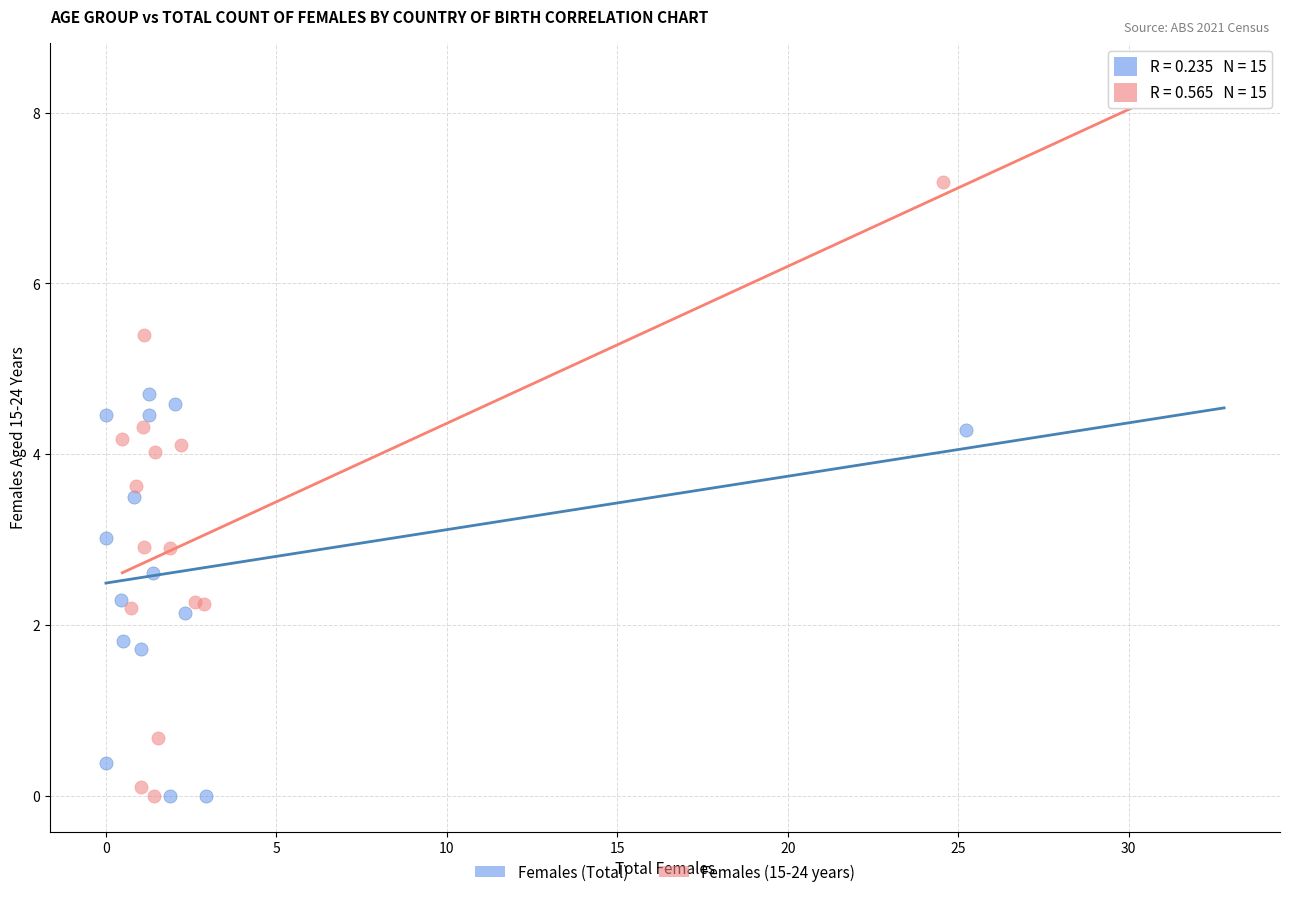

What are all the series names shown in the legend?

Females (Total), Females (15-24 years)